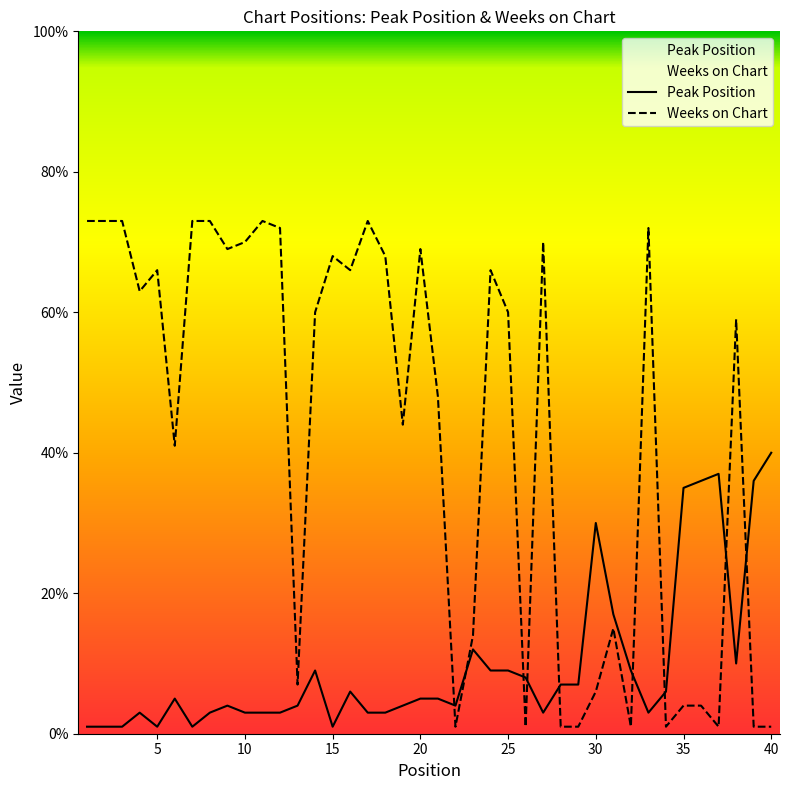

Which series ends up on top after the final intersection of Weeks on Chart and Peak Position?

Peak Position